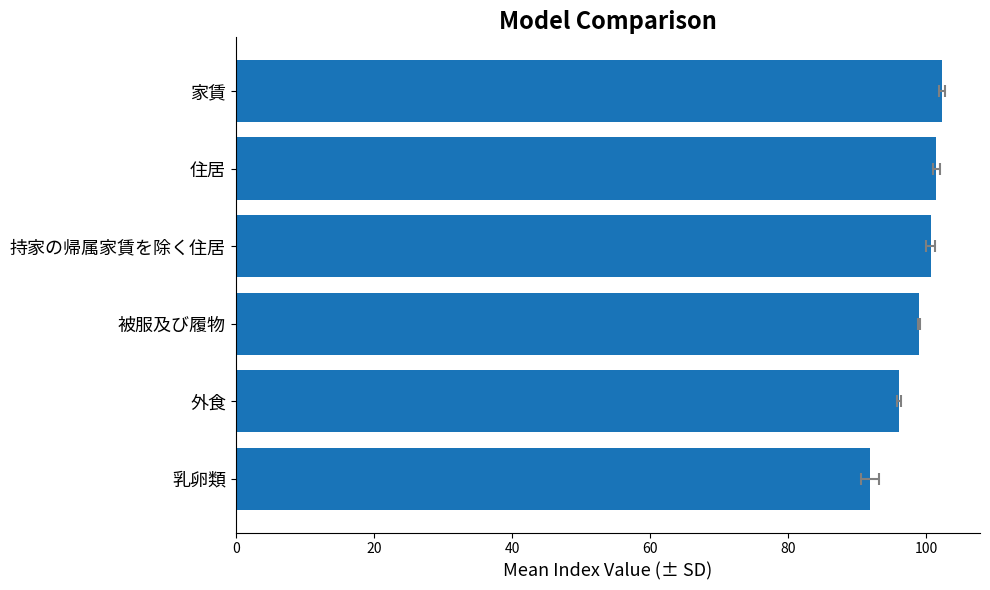

Which has a higher value, 外食 or 持家の帰属家賃を除く住居?

持家の帰属家賃を除く住居